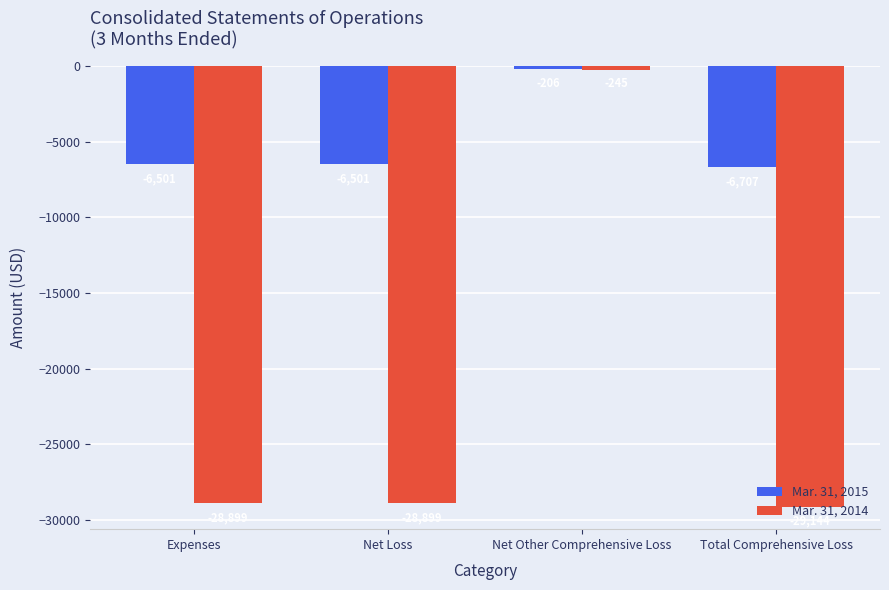

What is the label of the 2nd bar from the left?

Net Loss